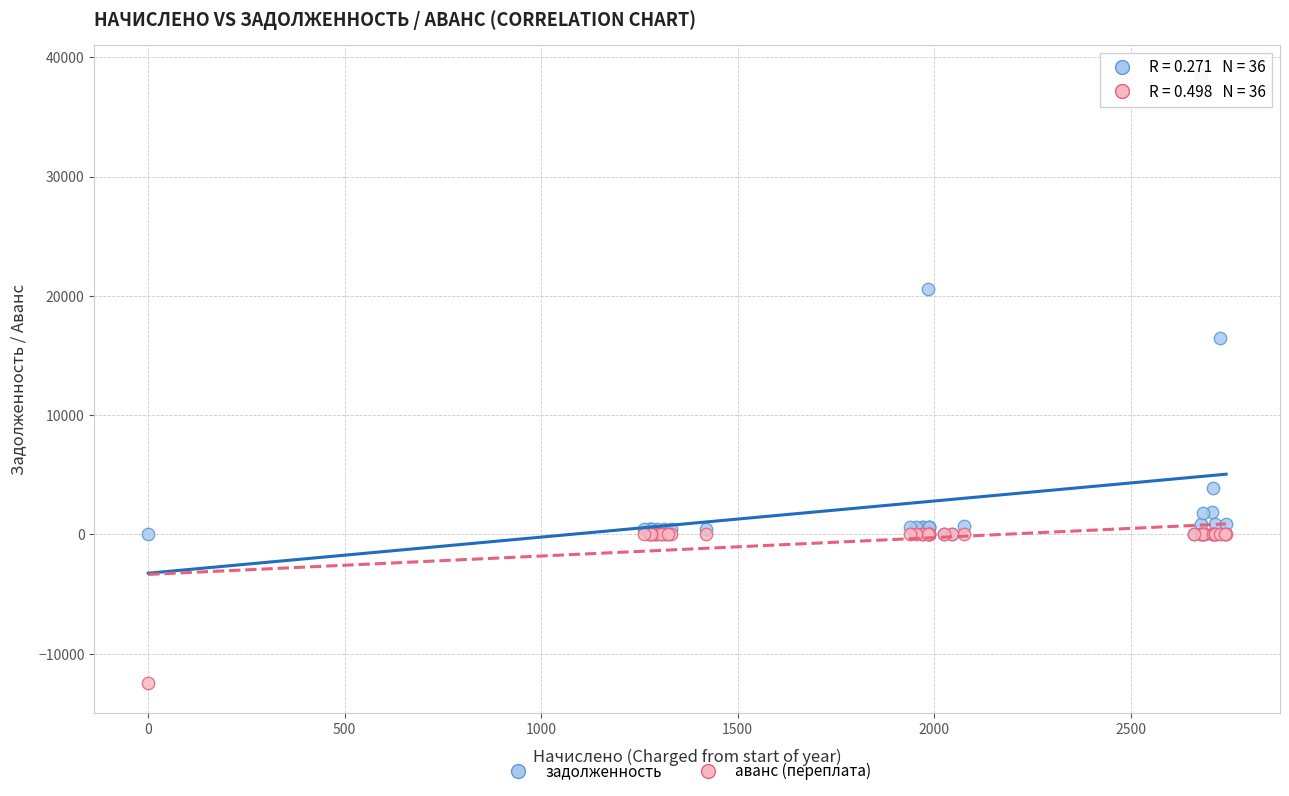

Which series has the largest Y range (max minus min)?

задолженность